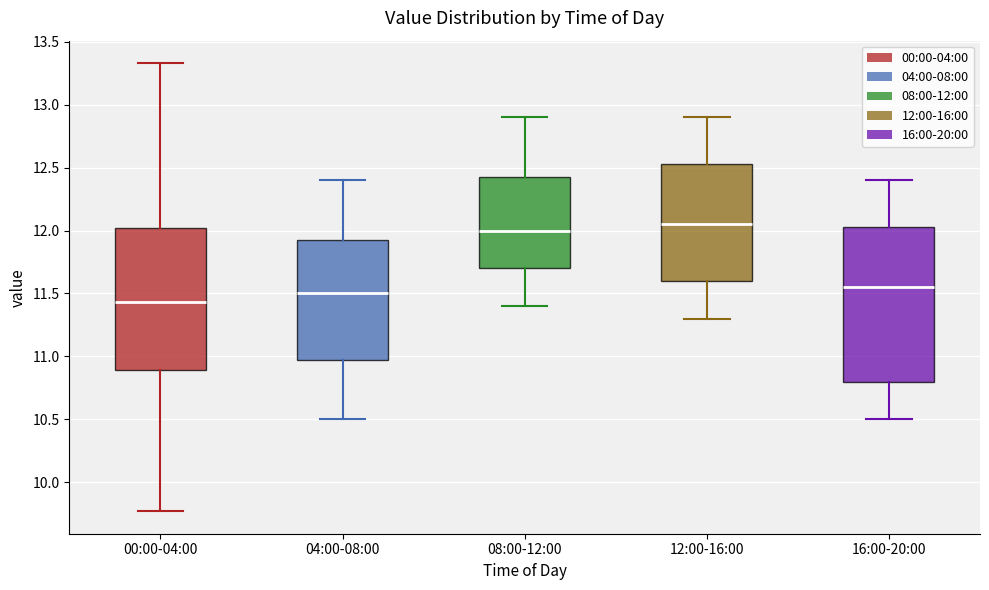

Reading left to right, read every box against the y-axis: the position of its median line, the range the box covers, and the ends of its whiskers. The values are not printed on the chart, so give them approximately, as read against the axis.

00:00-04:00: median 11.45, box 10.90 to 12.00, whiskers 9.75 to 13.35
04:00-08:00: median 11.50, box 11.00 to 11.95, whiskers 10.50 to 12.40
08:00-12:00: median 12.00, box 11.70 to 12.45, whiskers 11.40 to 12.90
12:00-16:00: median 12.05, box 11.60 to 12.55, whiskers 11.30 to 12.90
16:00-20:00: median 11.55, box 10.80 to 12.05, whiskers 10.50 to 12.40